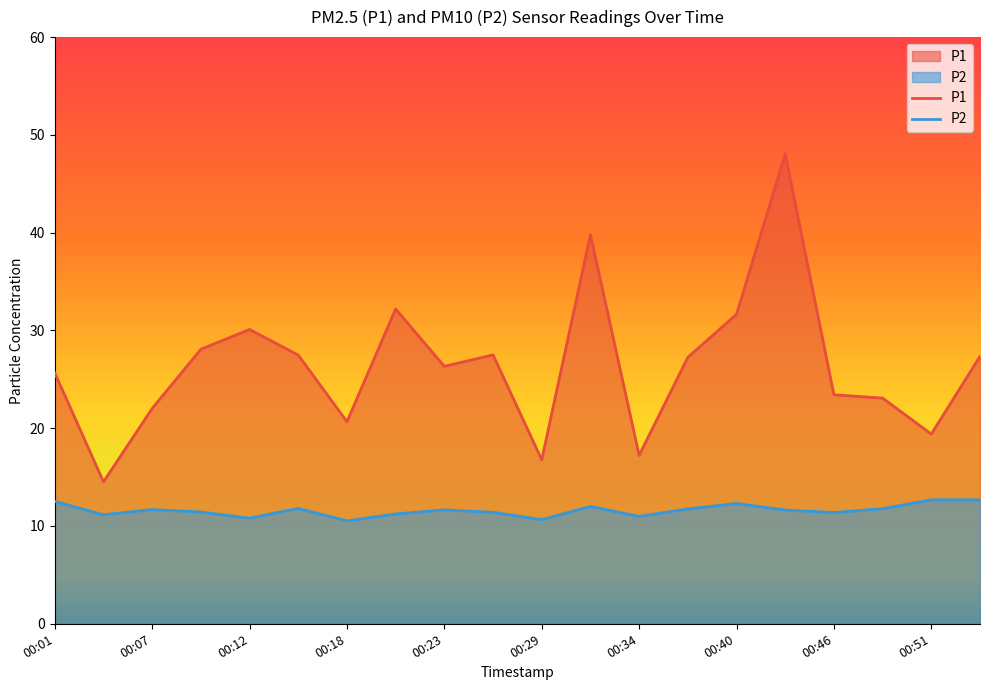

Does the chart have visible grid lines?

No